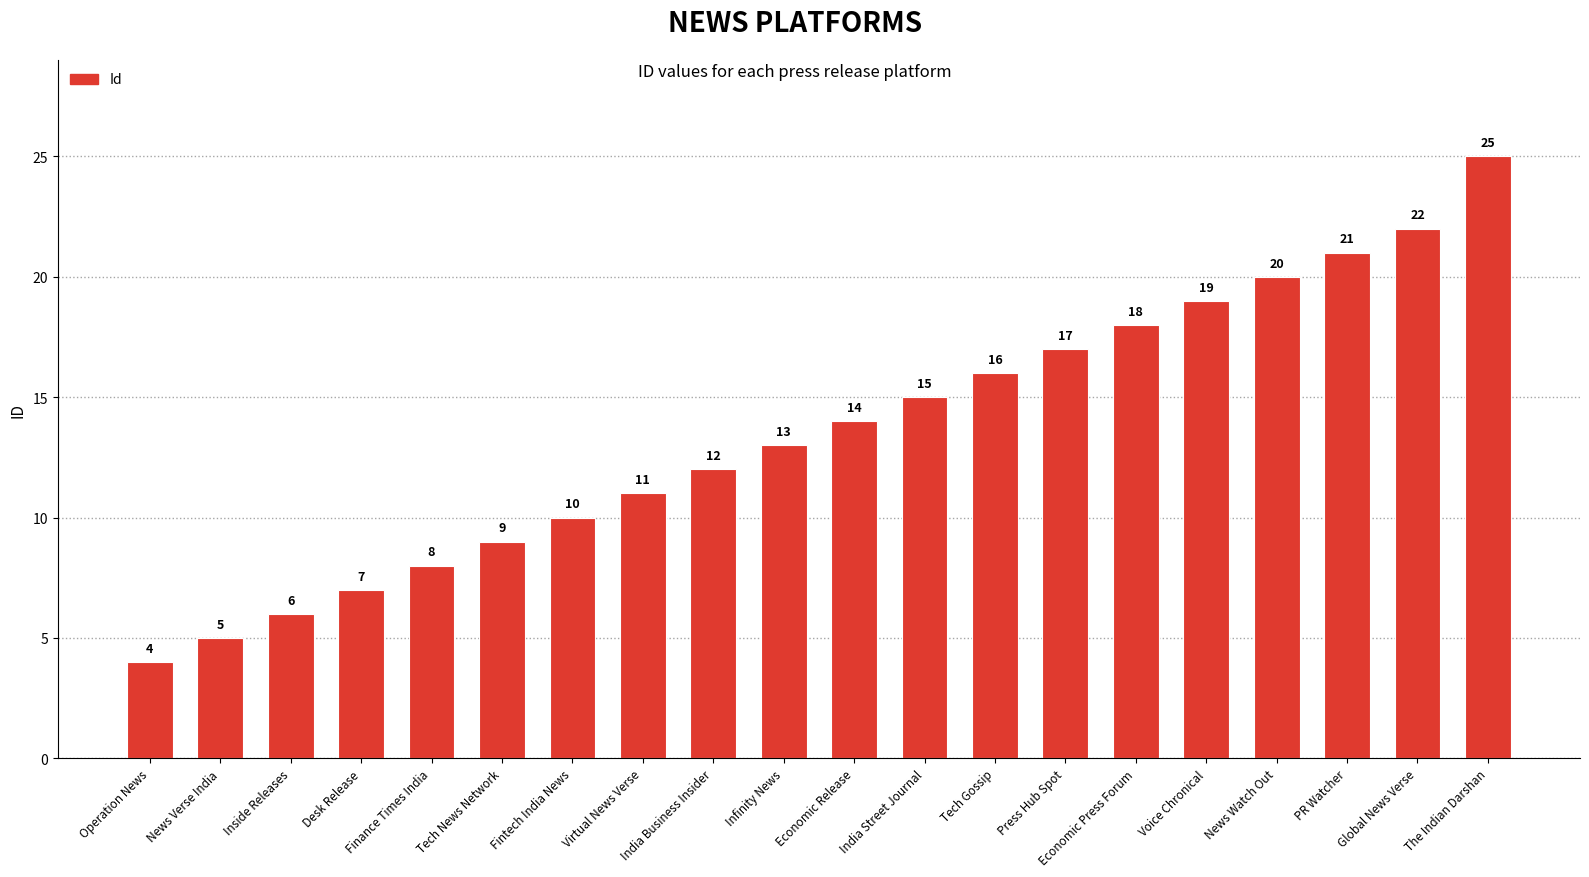

Rank the categories by value from lowest to highest.

Operation News, News Verse India, Inside Releases, Desk Release, Finance Times India, Tech News Network, Fintech India News, Virtual News Verse, India Business Insider, Infinity News, Economic Release, India Street Journal, Tech Gossip, Press Hub Spot, Economic Press Forum, Voice Chronical, News Watch Out, PR Watcher, Global News Verse, The Indian Darshan